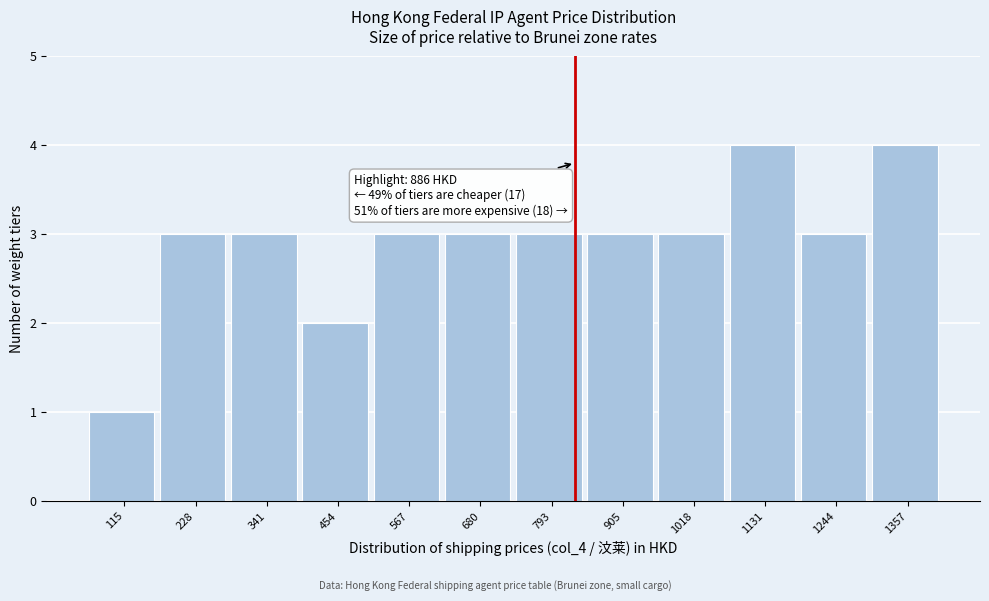

Reading left to right, transcribe all the data shown in this chart.

1	3	3	2	3	3	3	3	3	4	3	4